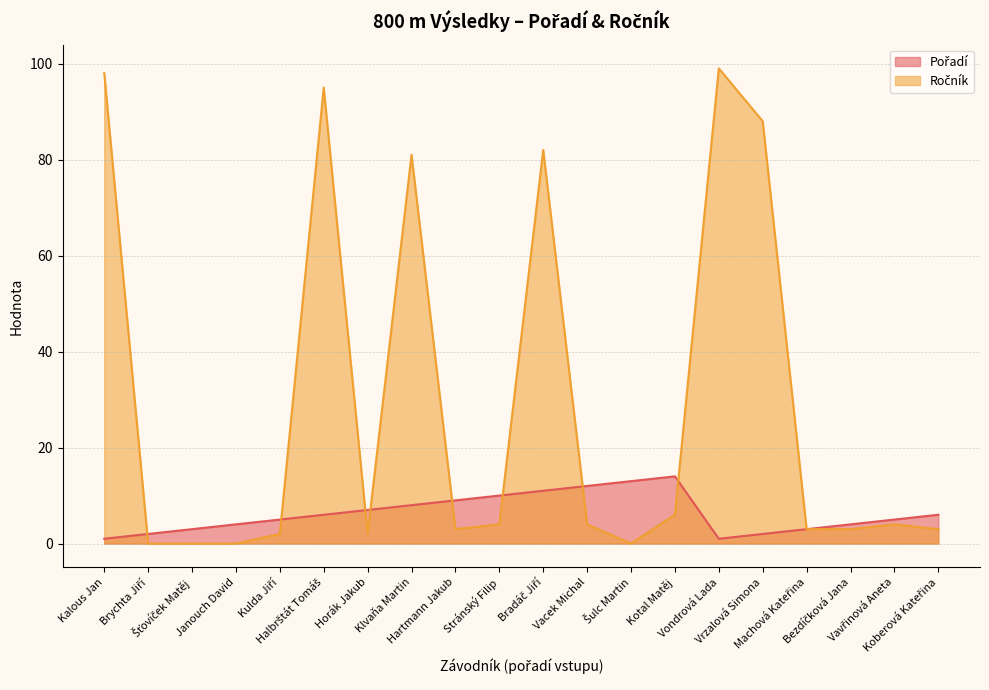

Between Klvaňa Martin and Stránský Filip, which is larger?

Stránský Filip